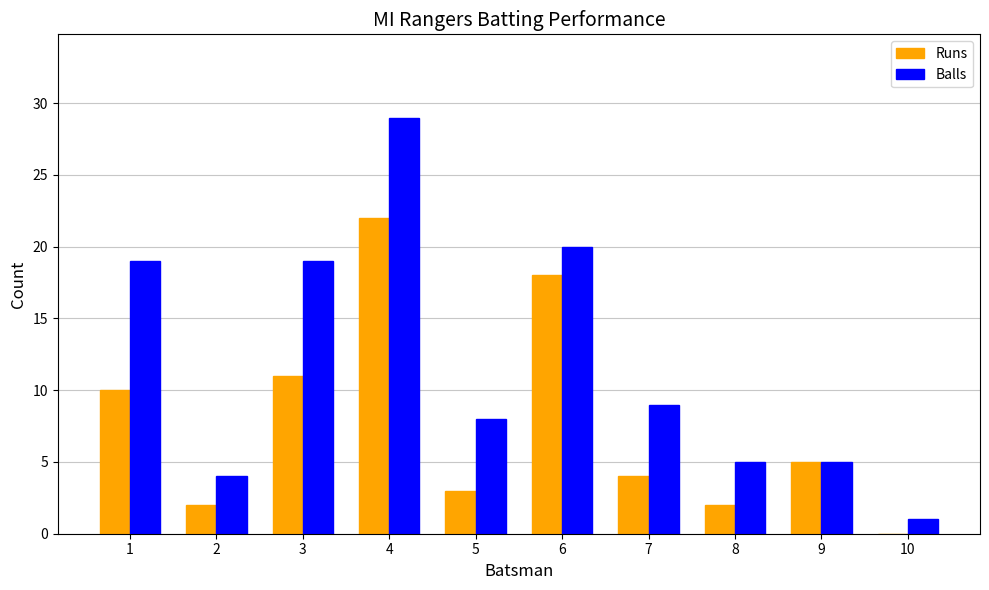

What is the sum of the Runs values at 3 and 2?

13